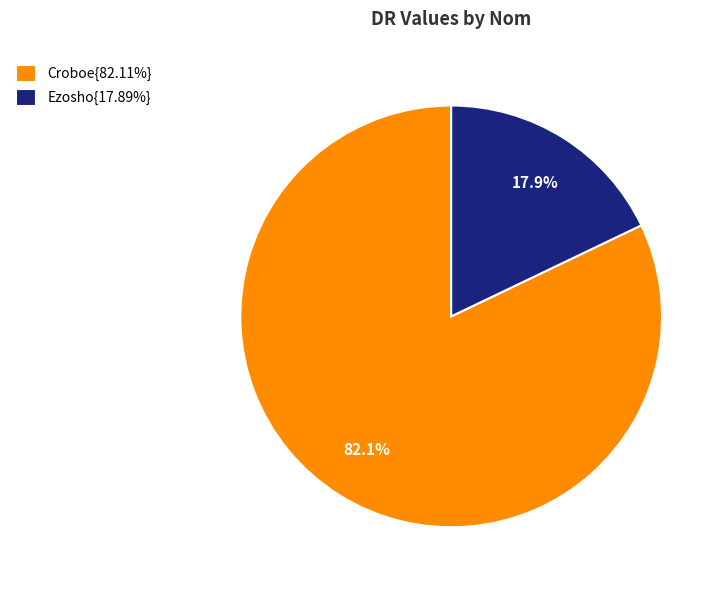

What is the ratio of the value at Croboe{82.11%} to the value at Ezosho{17.89%}?

4.6